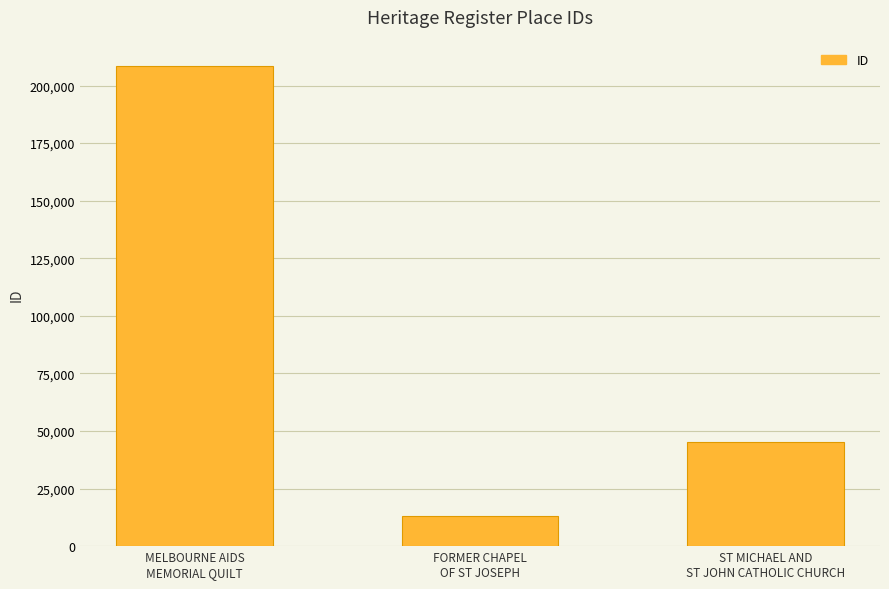

What is the change in value from FORMER CHAPEL
OF ST JOSEPH to ST MICHAEL AND
ST JOHN CATHOLIC CHURCH?

+32308